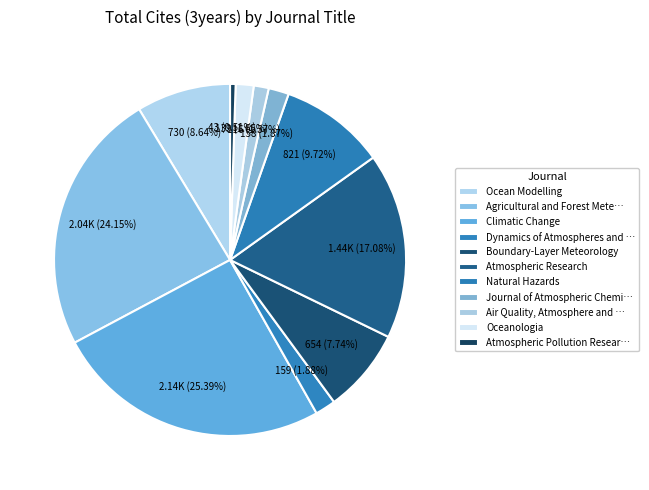

Is it true that Climatic Change is 13% of the pie?

False